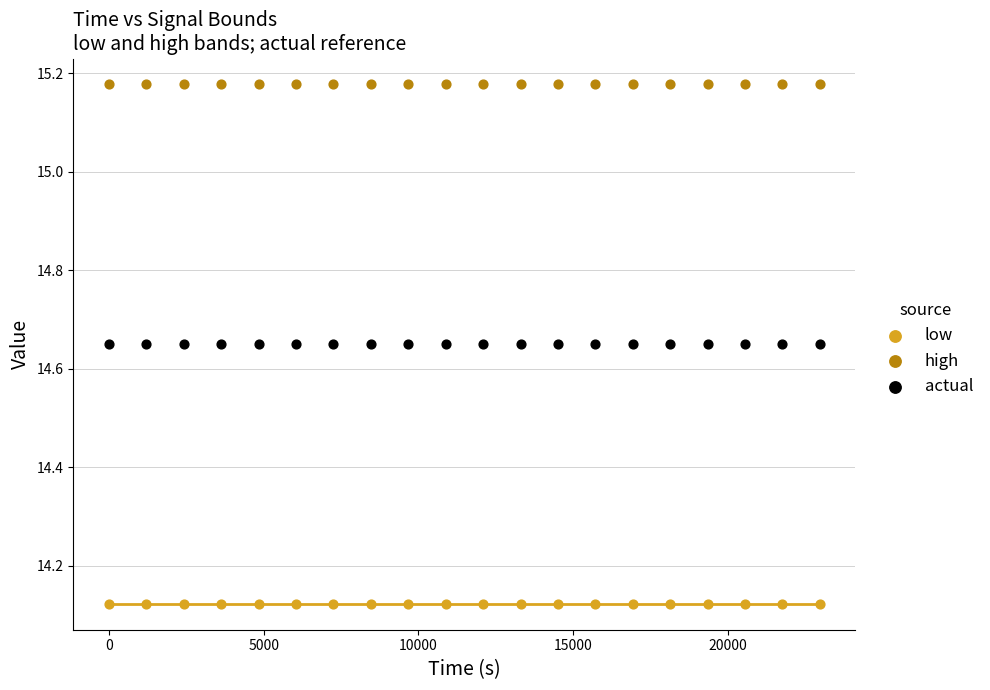

Which series reaches the minimum Y coordinate?

low